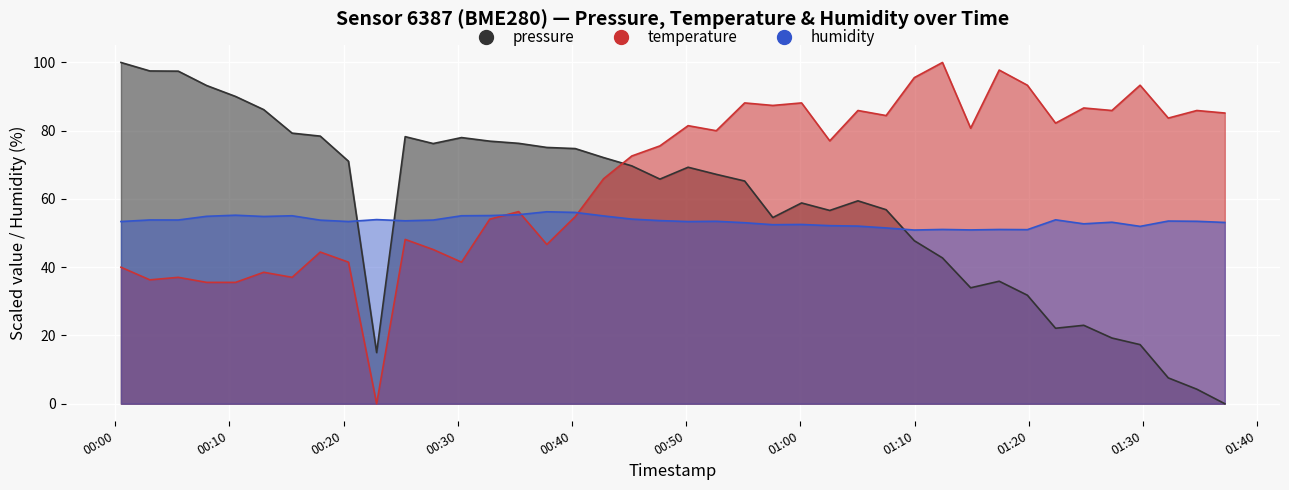

At how many categories does at least one series exceed 95?

6